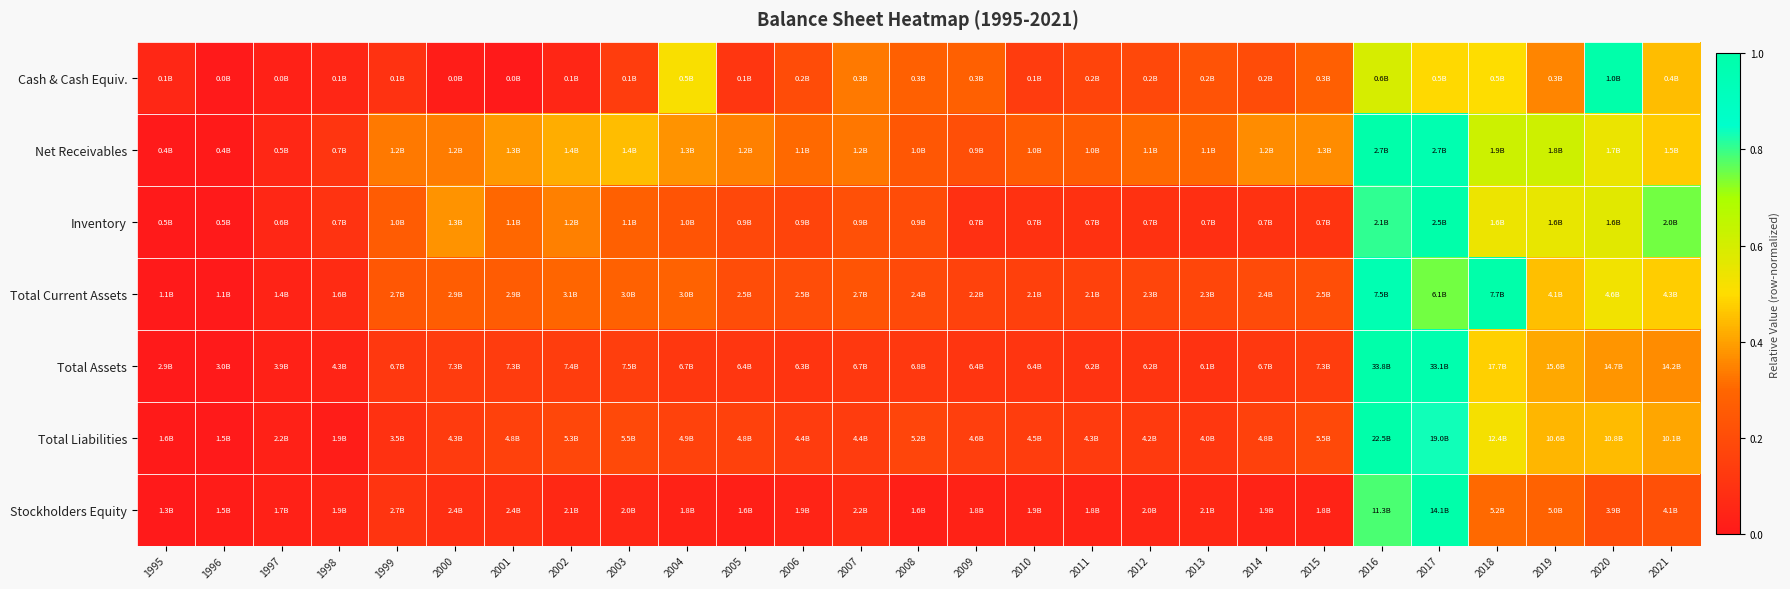

Which has a higher value, 2009 or 2006?

2009